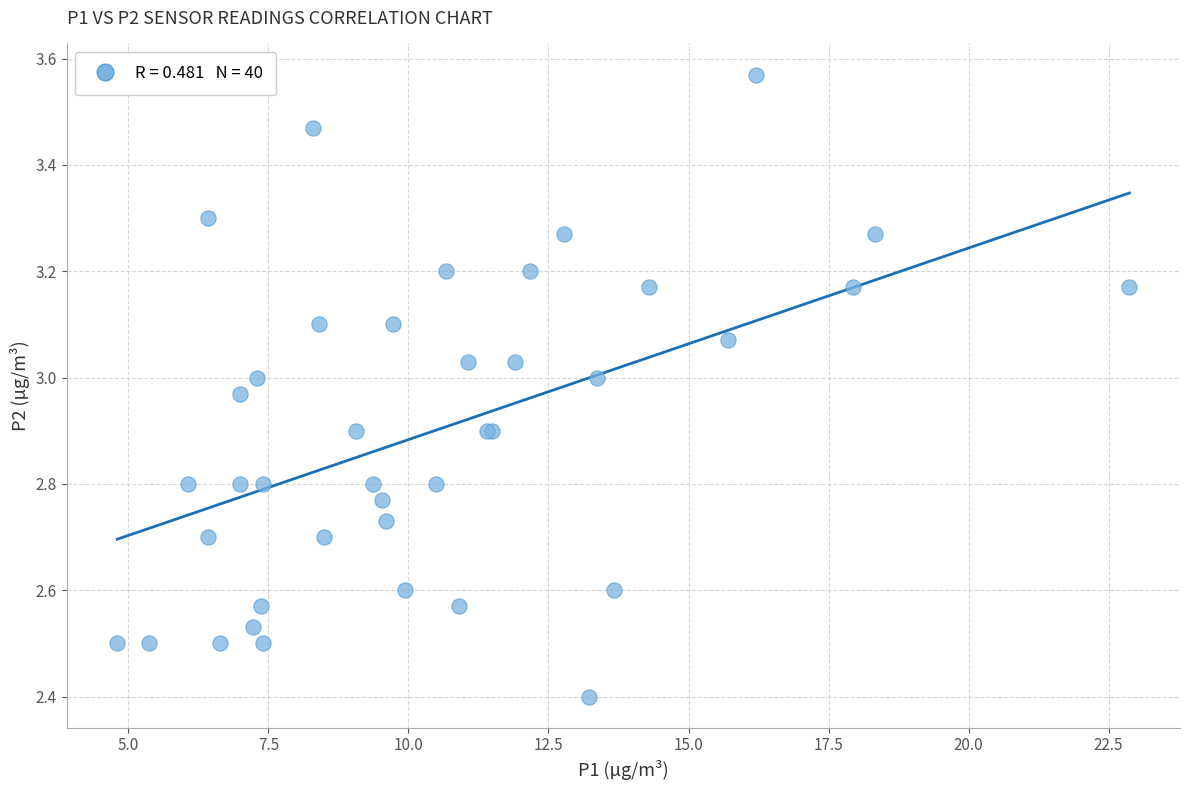

What Y value in the scatter plot is closest to 2?

2.4